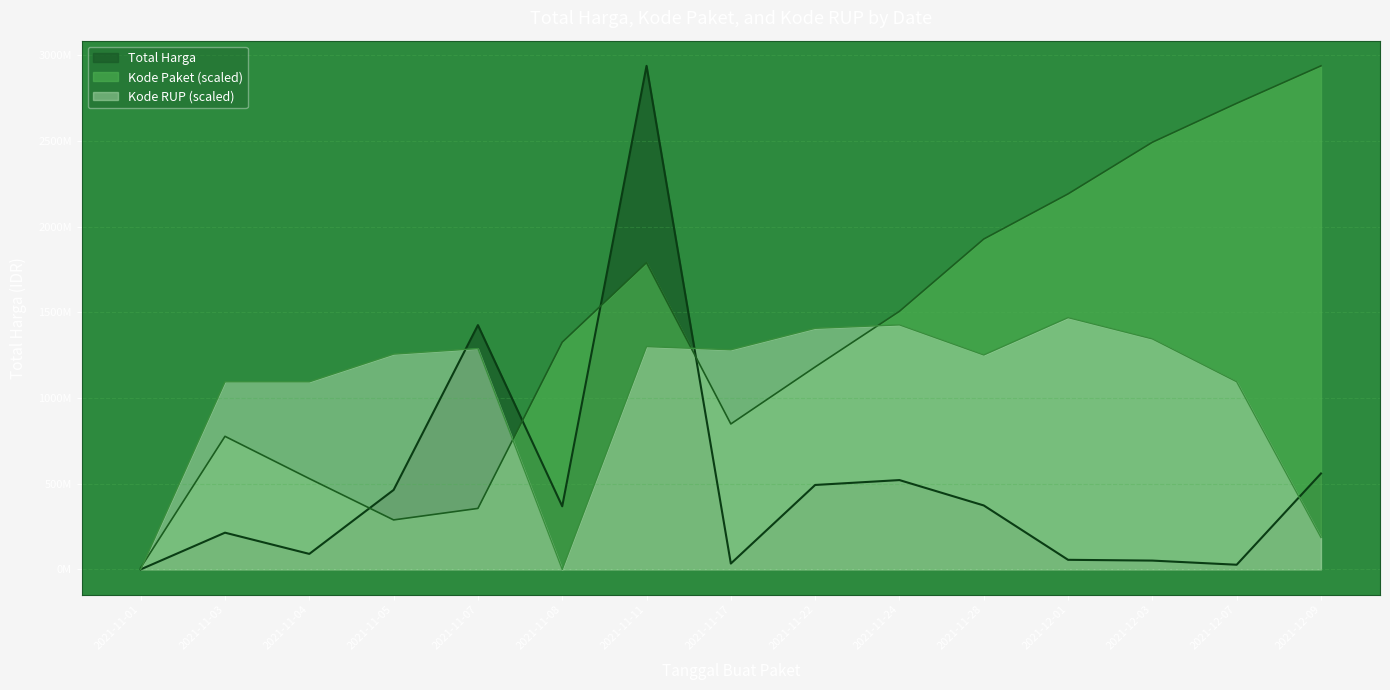

What is the sum of the Kode RUP values at 2021-11-28 and 2021-11-11?

2552045448.7